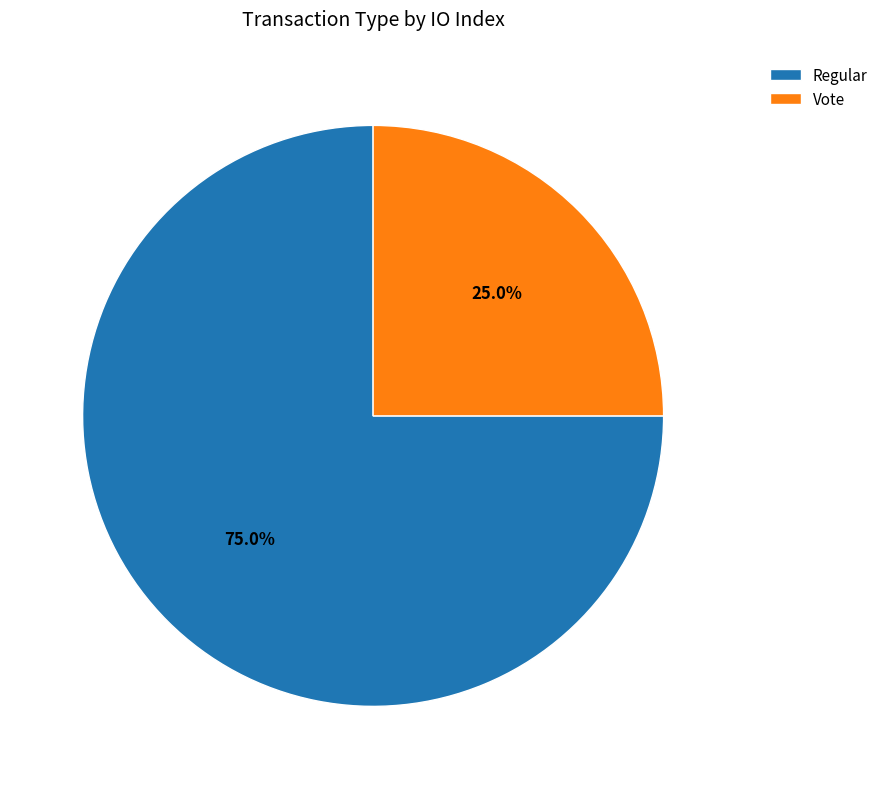

How many segments does this pie chart have?

2